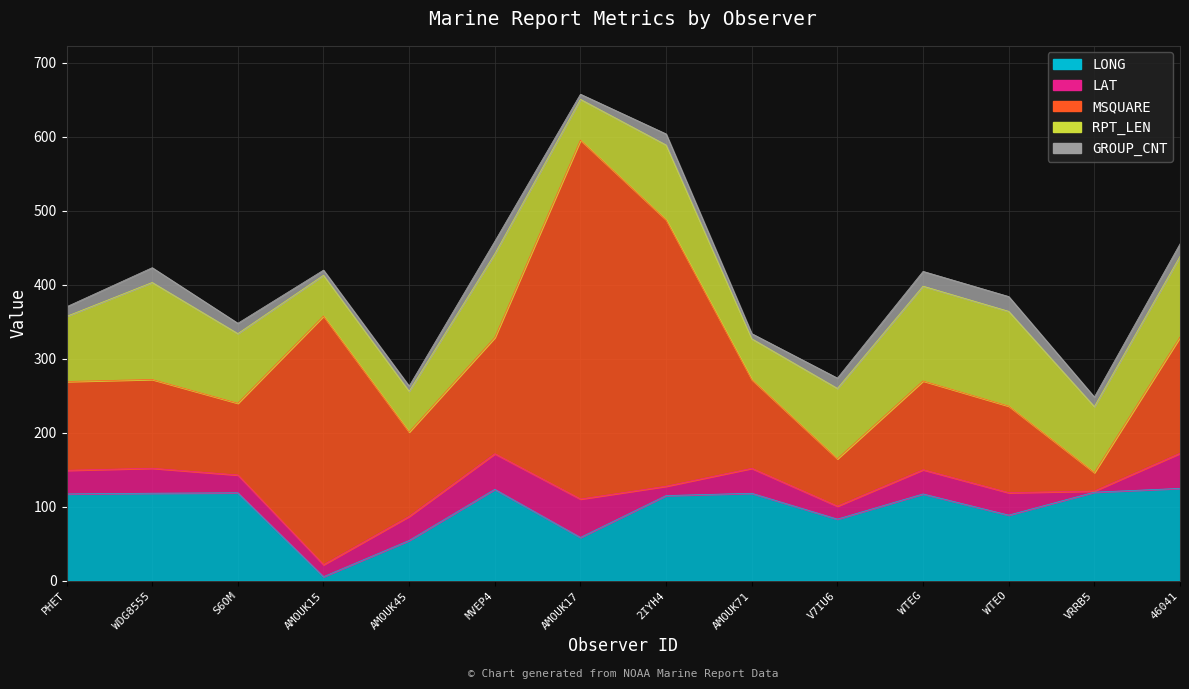

The LAT series shows 33.7 at WDG8555. True or false?

True